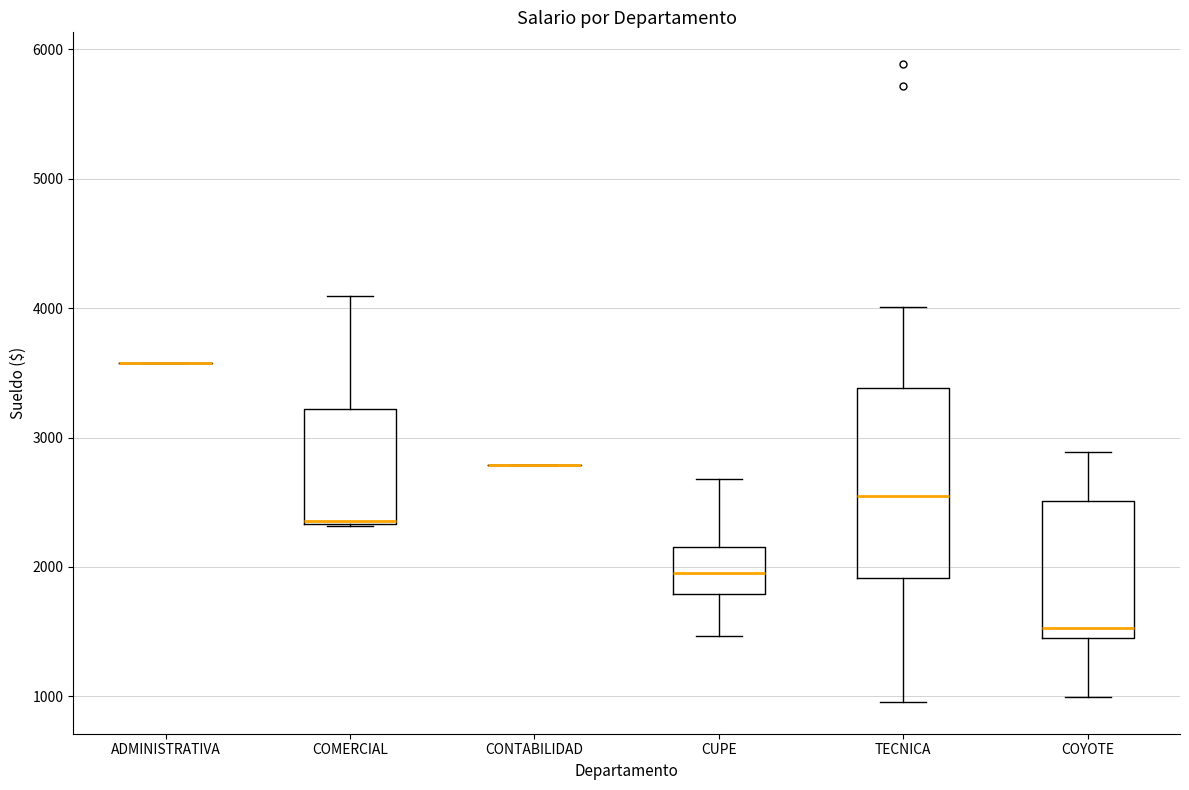

Which box is the tallest, from its lower edge to its upper edge?

TECNICA